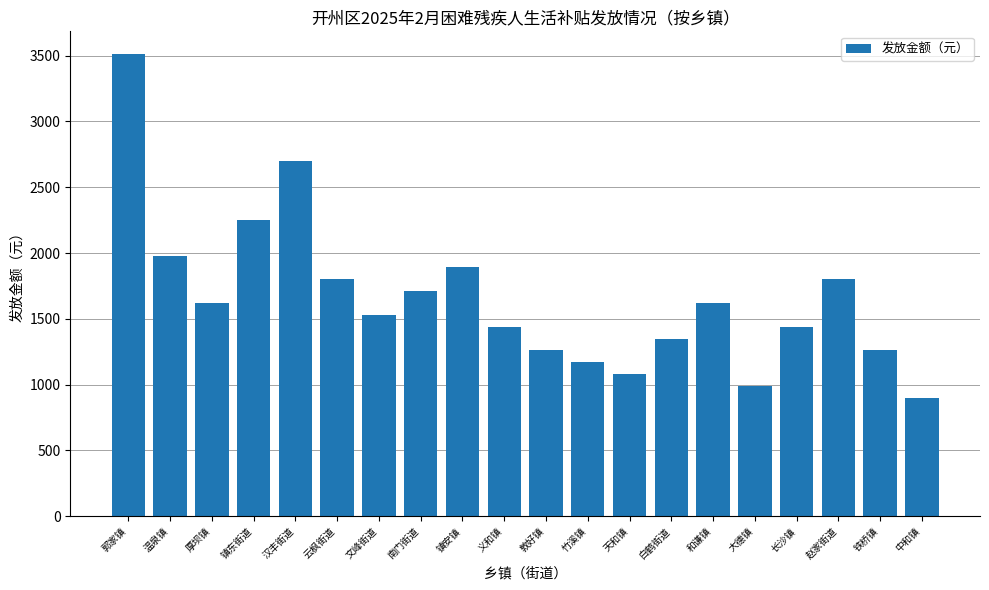

The value at 镇东街道 is 1344. True or false?

False